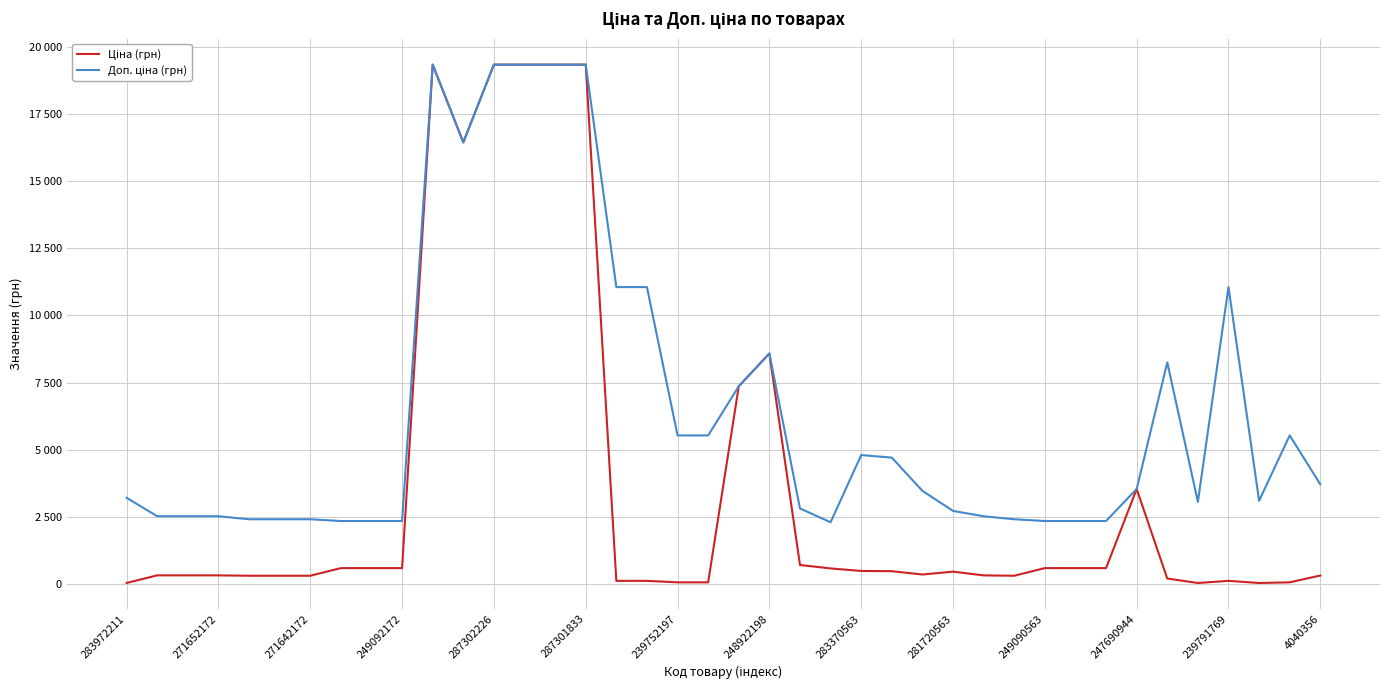

Is this an area chart (filled region under the line)?

No